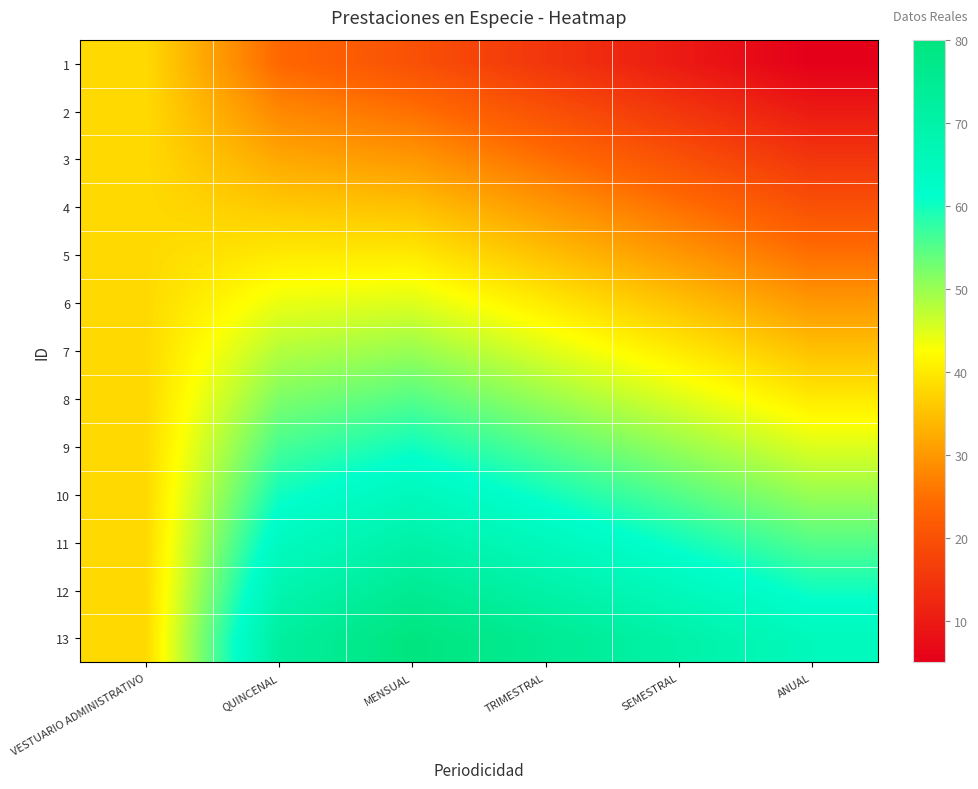

Reading left to right, what are all the values shown in this chart?

1: VESTUARIO ADMINISTRATIVO=38	QUINCENAL=24	MENSUAL=20	TRIMESTRAL=15	SEMESTRAL=10	ANUAL=5
2: VESTUARIO ADMINISTRATIVO=38	QUINCENAL=28	MENSUAL=25	TRIMESTRAL=20	SEMESTRAL=15	ANUAL=10
3: VESTUARIO ADMINISTRATIVO=38	QUINCENAL=32	MENSUAL=30	TRIMESTRAL=25	SEMESTRAL=20	ANUAL=15
4: VESTUARIO ADMINISTRATIVO=38	QUINCENAL=36	MENSUAL=35	TRIMESTRAL=30	SEMESTRAL=25	ANUAL=20
5: VESTUARIO ADMINISTRATIVO=38	QUINCENAL=40	MENSUAL=40	TRIMESTRAL=35	SEMESTRAL=30	ANUAL=25
6: VESTUARIO ADMINISTRATIVO=38	QUINCENAL=44	MENSUAL=45	TRIMESTRAL=40	SEMESTRAL=35	ANUAL=30
7: VESTUARIO ADMINISTRATIVO=38	QUINCENAL=48	MENSUAL=50	TRIMESTRAL=45	SEMESTRAL=40	ANUAL=35
8: VESTUARIO ADMINISTRATIVO=38	QUINCENAL=52	MENSUAL=55	TRIMESTRAL=50	SEMESTRAL=45	ANUAL=40
9: VESTUARIO ADMINISTRATIVO=38	QUINCENAL=56	MENSUAL=60	TRIMESTRAL=55	SEMESTRAL=50	ANUAL=45
10: VESTUARIO ADMINISTRATIVO=38	QUINCENAL=60	MENSUAL=65	TRIMESTRAL=60	SEMESTRAL=55	ANUAL=50
11: VESTUARIO ADMINISTRATIVO=38	QUINCENAL=64	MENSUAL=70	TRIMESTRAL=65	SEMESTRAL=60	ANUAL=55
12: VESTUARIO ADMINISTRATIVO=38	QUINCENAL=68	MENSUAL=75	TRIMESTRAL=70	SEMESTRAL=65	ANUAL=60
13: VESTUARIO ADMINISTRATIVO=38	QUINCENAL=72	MENSUAL=80	TRIMESTRAL=75	SEMESTRAL=70	ANUAL=65